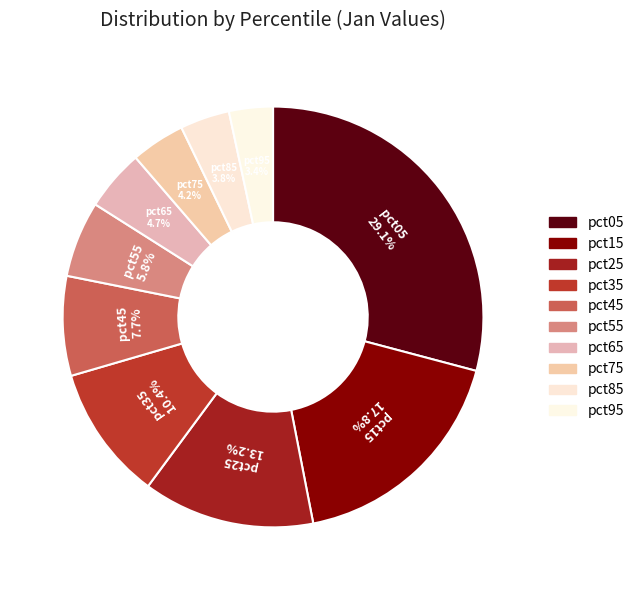

Which category has the biggest portion of the pie?

pct05